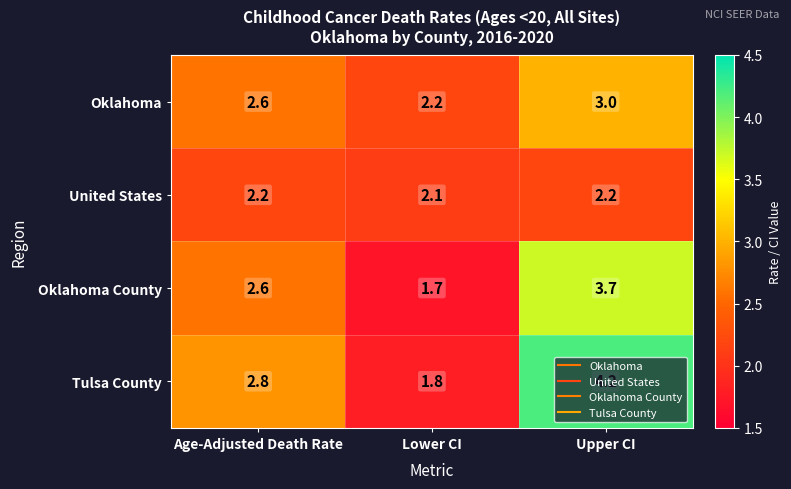

At how many categories does at least one series exceed 3?

1